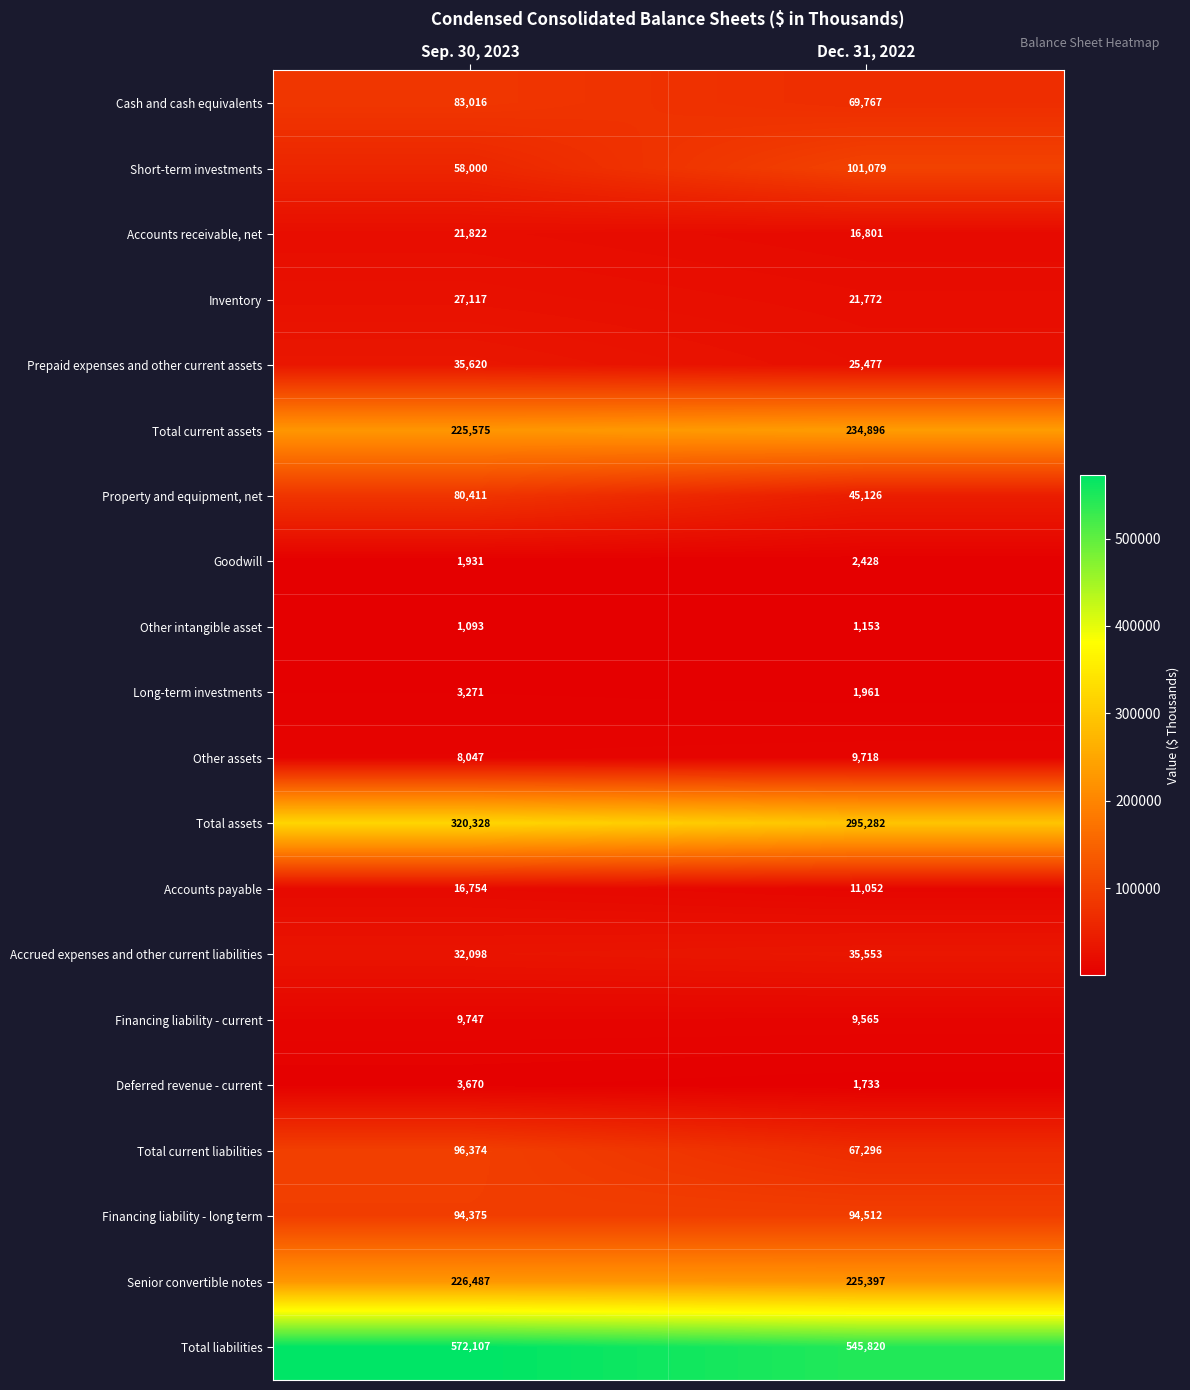

What is the approximate value of Senior convertible notes at Dec. 31, 2022?

225397